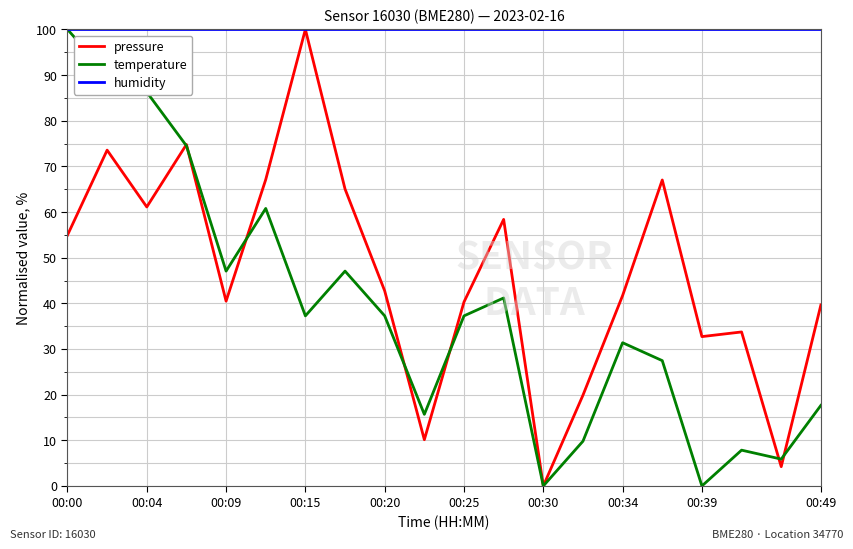

Which series has the largest total across all categories?

humidity